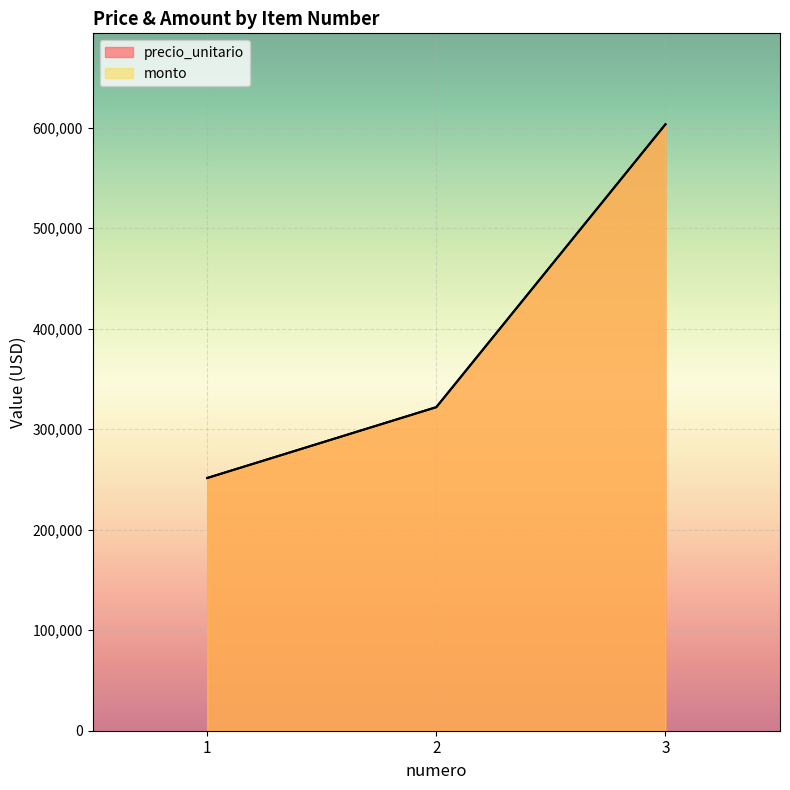

List the labels in order of precio_unitario value, largest first.

3, 2, 1